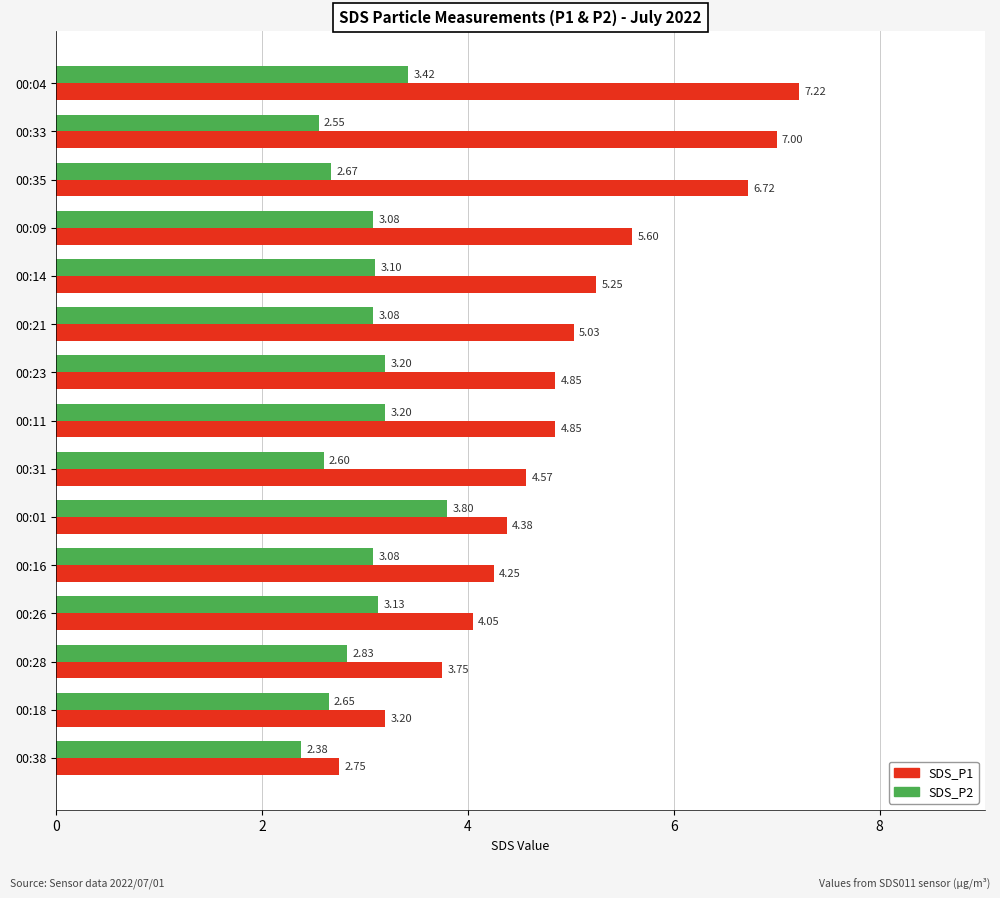

Which category has the lowest value across all series?

00:38